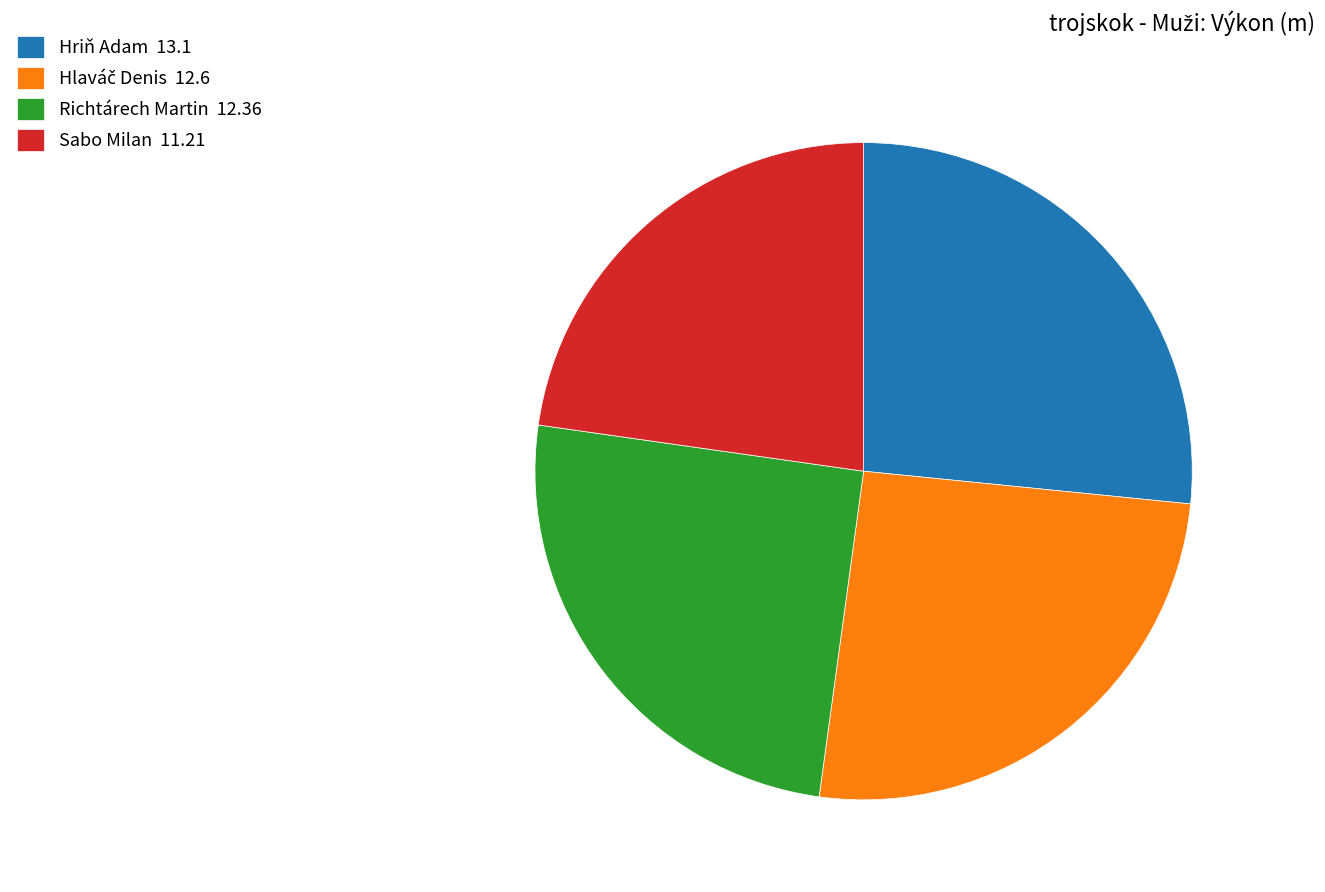

The Sabo Milan 11.21 slice represents 23% of the pie. True or false?

True